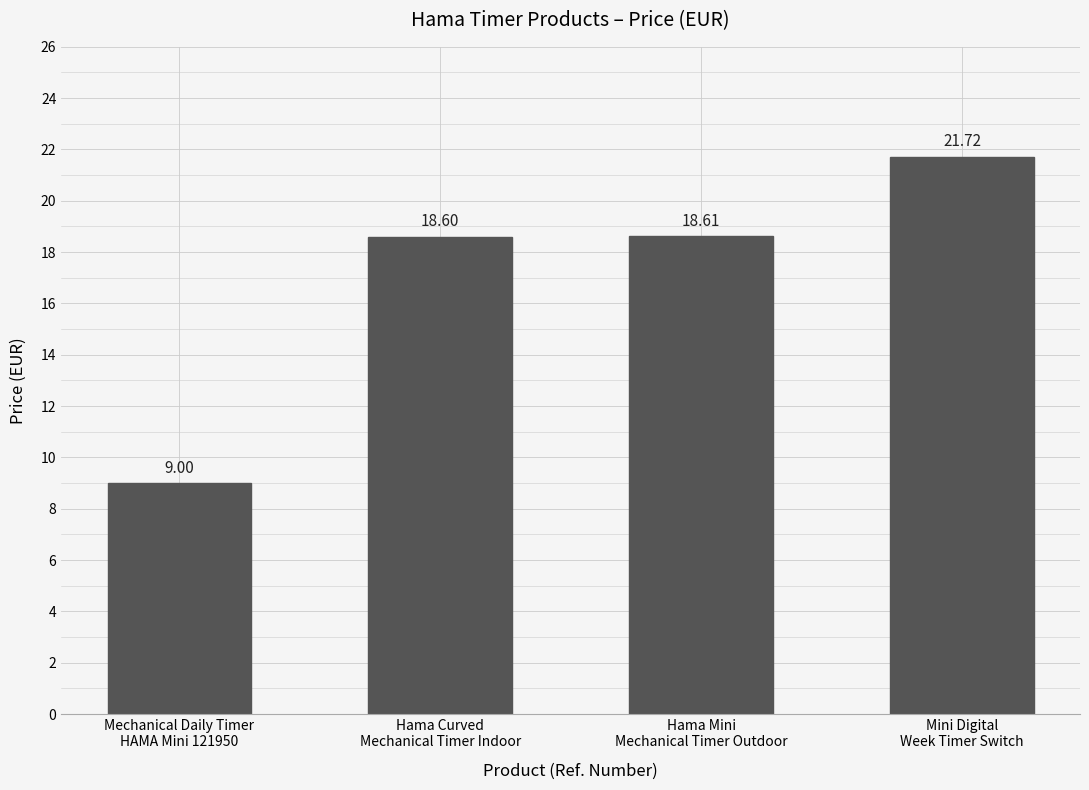

Is it true that the value at Hama Mini
Mechanical Timer Outdoor is 18.6?

True